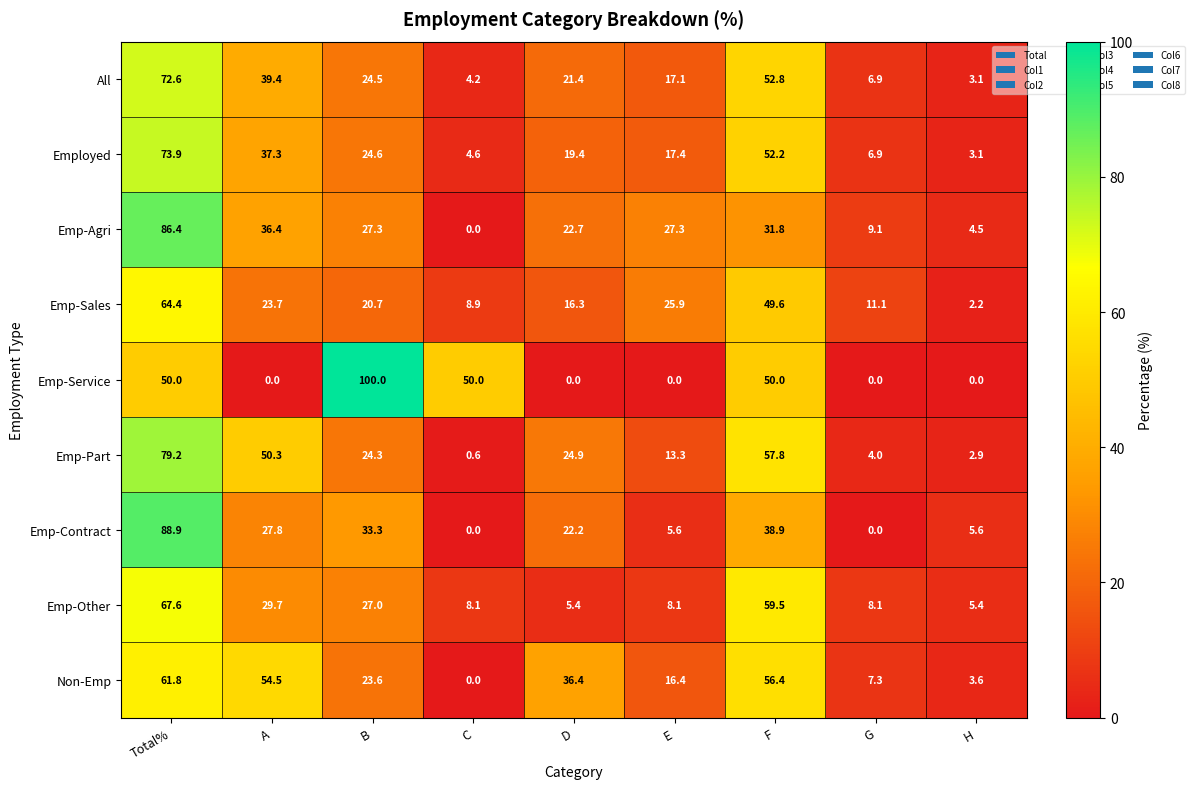

What is the total value across all series at E?

131.1